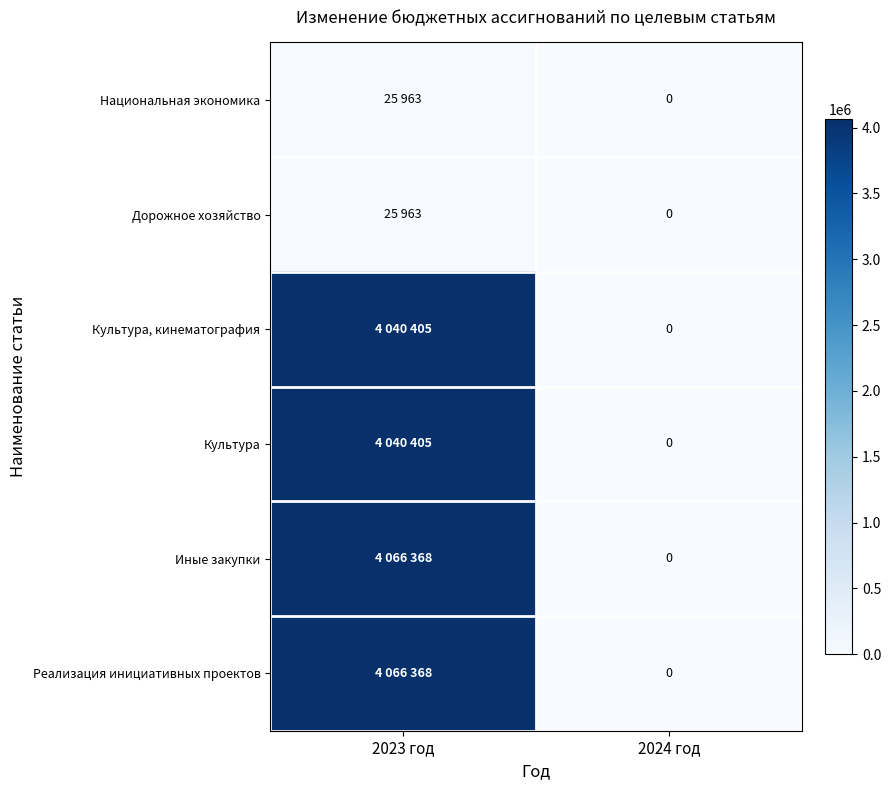

Which series has the widest spread of values?

Иные закупки